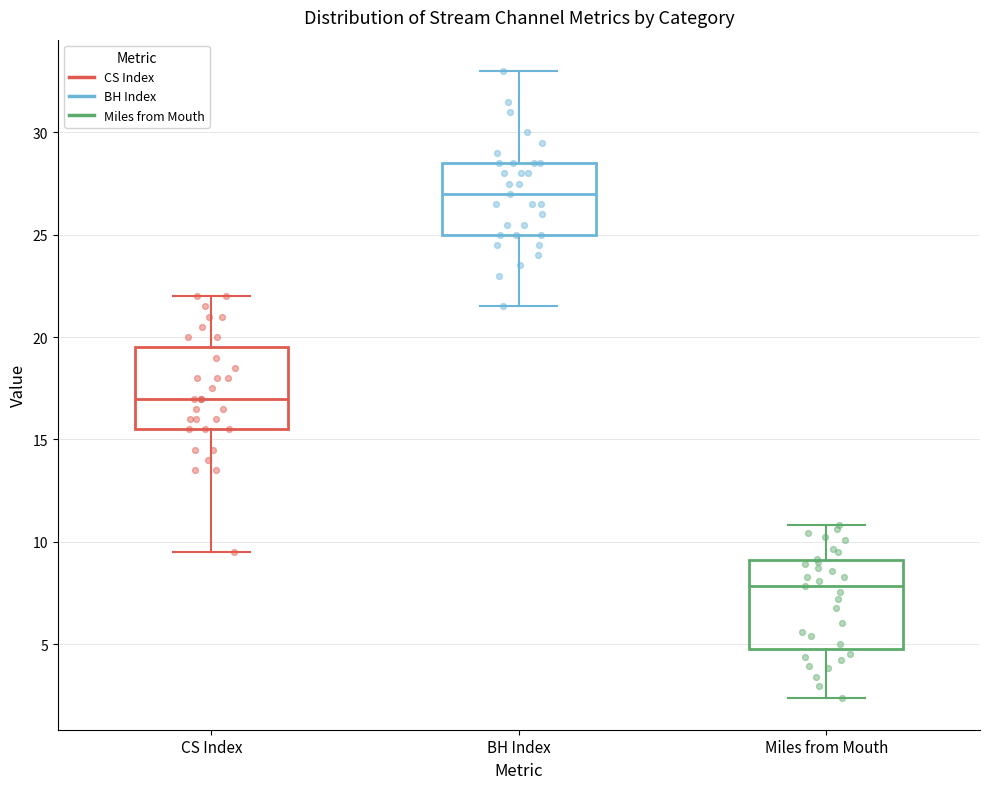

Which box has the highest median line?

BH Index